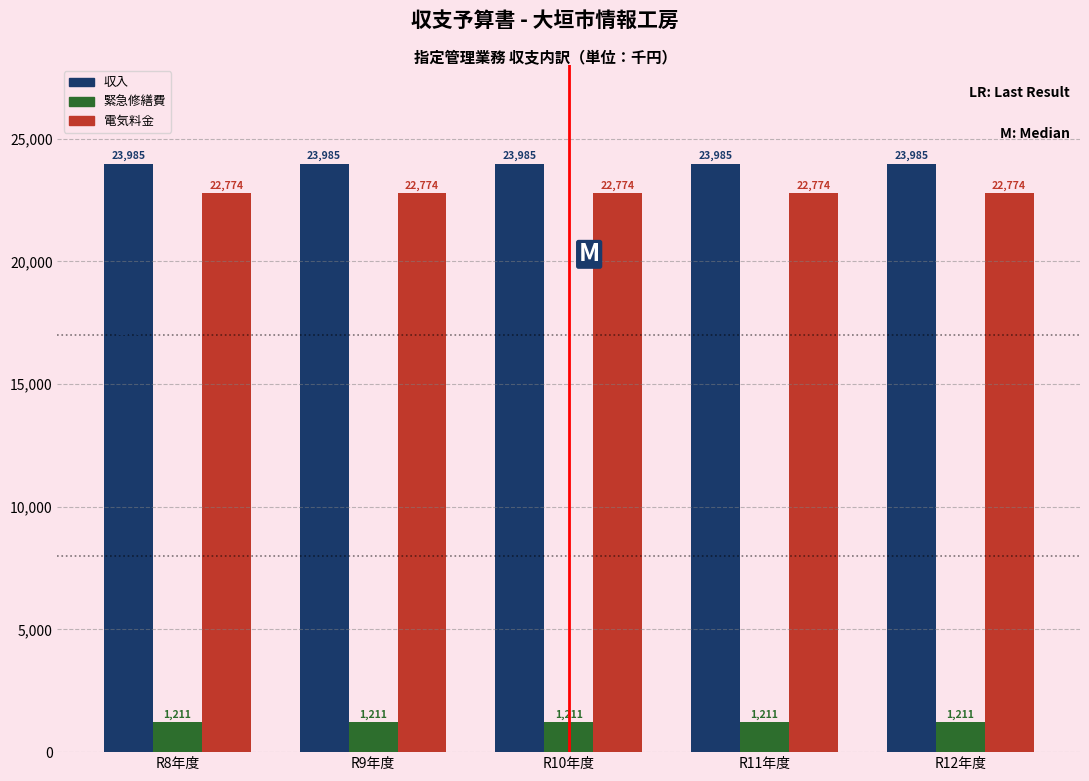

What is the difference between the highest and lowest values at R12年度?

22774